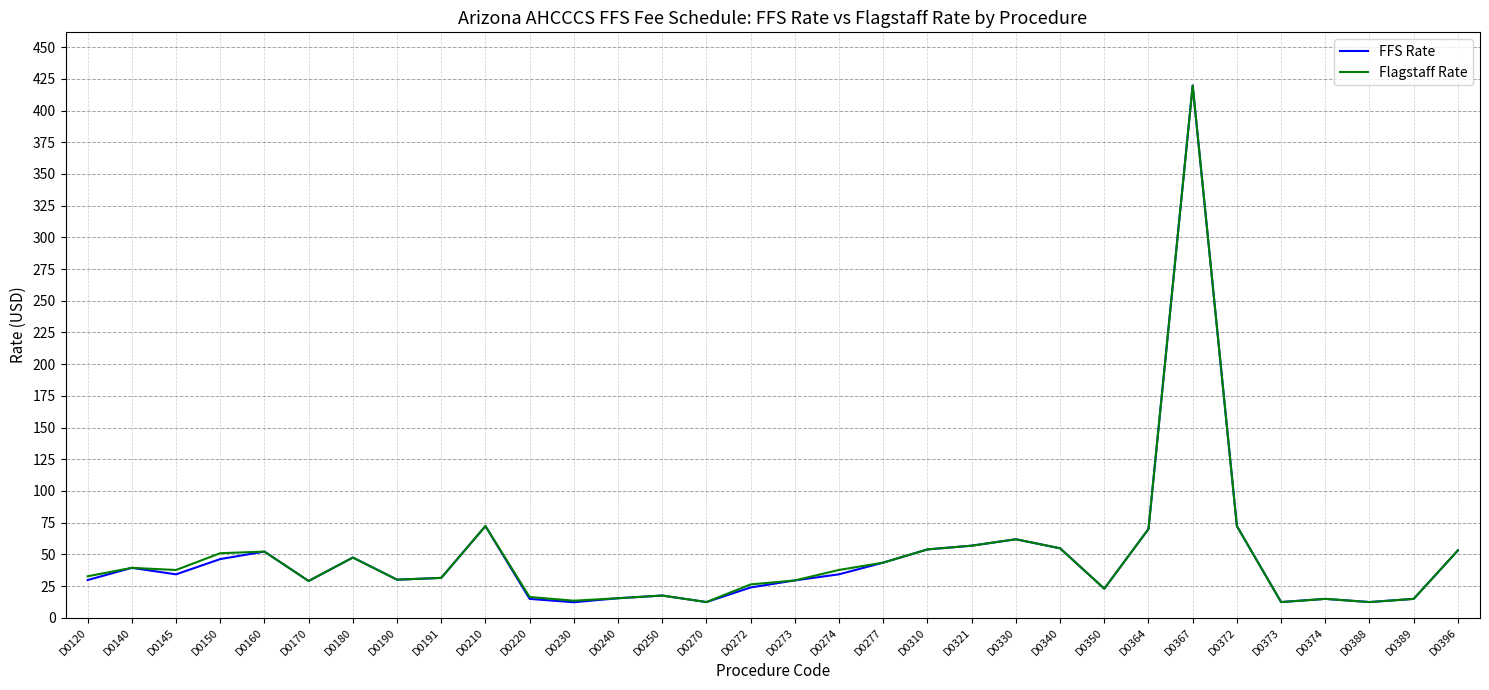

How many values in the FFS Rate series are below 34?

16